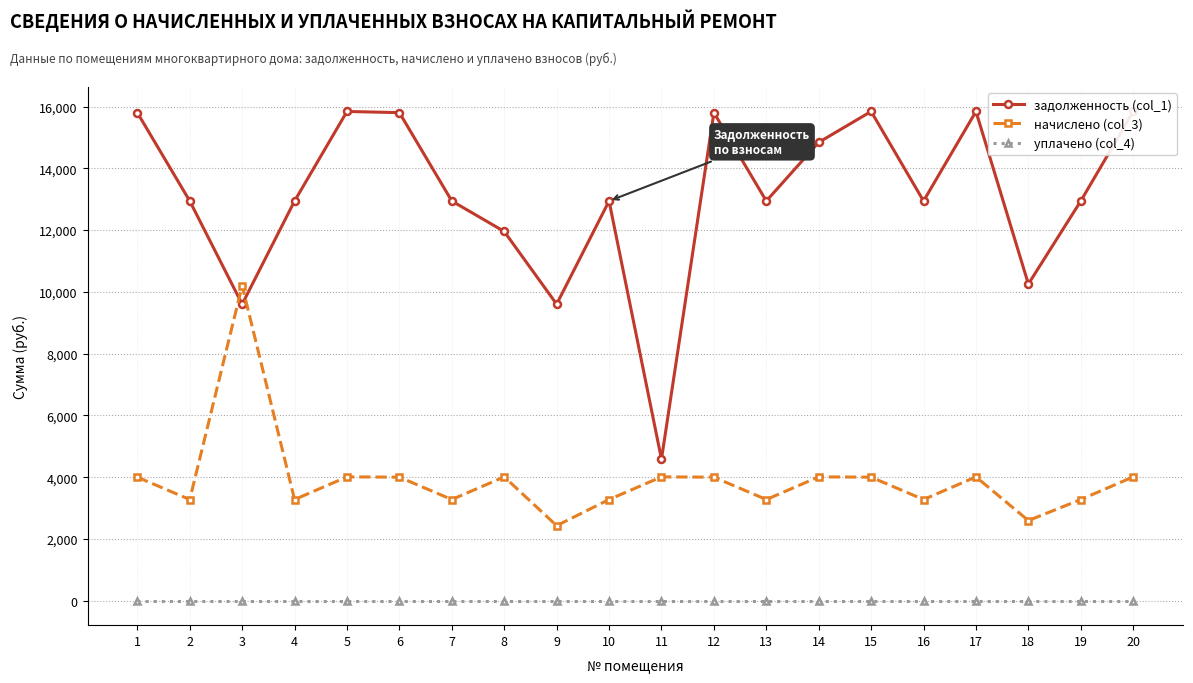

Reading left to right, list all the values displayed in this chart.

задолженность (col_1): 1=15801.6	2=12940.8	3=9600.0	4=12940.8	5=15840.0	6=15801.6	7=12940.8	8=11954.0	9=9600.0	10=12940.8	11=4582.9	12=15801.6	13=12940.8	14=14840.0	15=15840.0	16=12940.8	17=15840.0	18=10252.8	19=12940.8	20=15840.0
начислено (col_3): 1=3999.8	2=3275.6	3=10201.4	4=3275.6	5=4009.5	6=3999.8	7=3275.6	8=4009.5	9=2430.0	10=3275.6	11=4009.5	12=3999.8	13=3275.6	14=4009.5	15=3999.8	16=3275.6	17=4009.5	18=2595.2	19=3275.6	20=4009.5
уплачено (col_4): 1=0.0	2=0.0	3=0.0	4=0.0	5=0.0	6=0.0	7=0.0	8=0.0	9=0.0	10=0.0	11=0.0	12=0.0	13=0.0	14=0.0	15=0.0	16=0.0	17=0.0	18=0.0	19=0.0	20=0.0